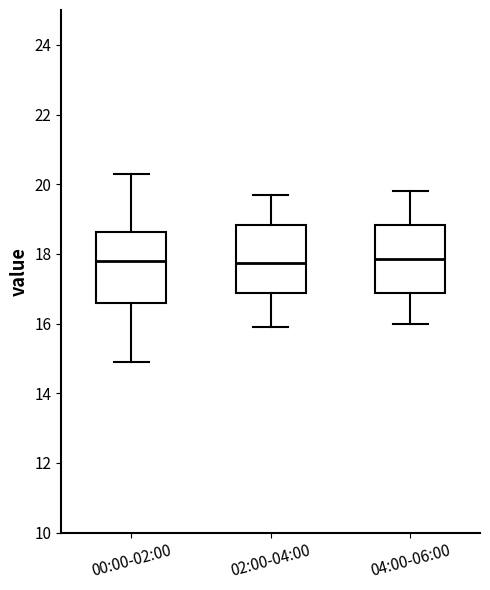

Reading left to right, transcribe this box plot: for each box, give where its median line is, the range the box spans, and where its two whiskers end, as read against the y-axis. The values are not printed on the chart, so give them approximately, as read against the axis.

00:00-02:00: median 17.8, box 16.6 to 18.6, whiskers 15.0 to 20.4
02:00-04:00: median 17.8, box 16.8 to 18.8, whiskers 16.0 to 19.8
04:00-06:00: median 17.8, box 16.8 to 18.8, whiskers 16.0 to 19.8